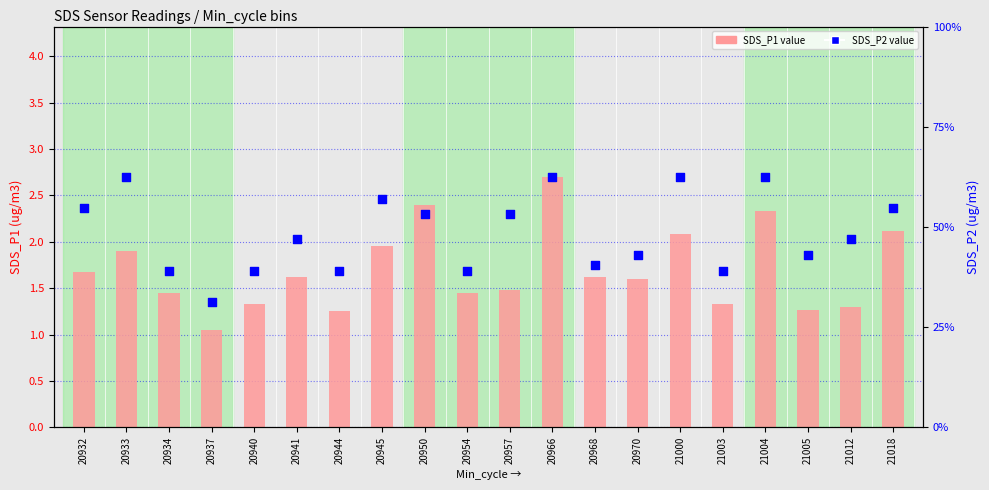

Which series has the largest total across all categories?

SDS_P1